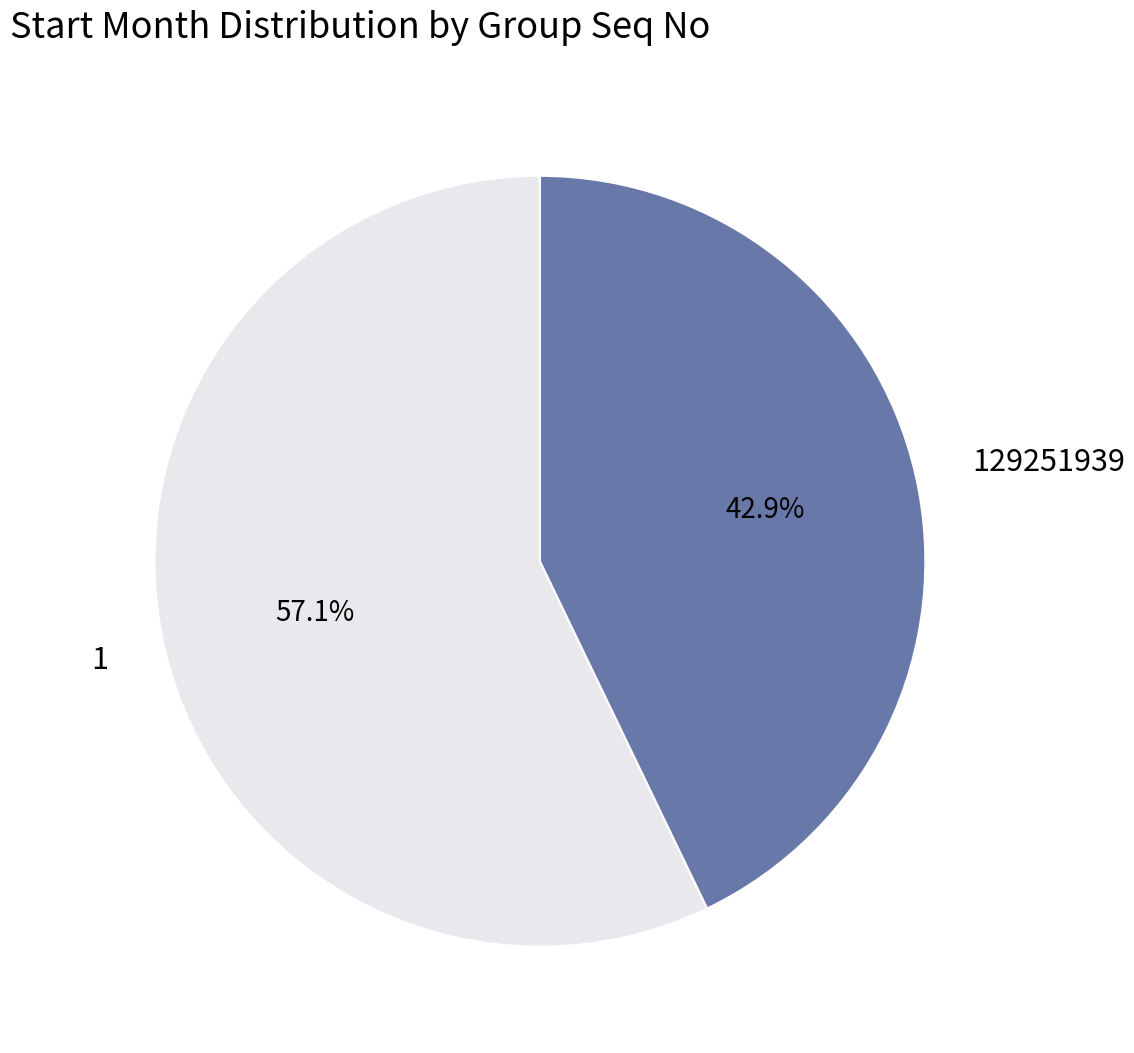

Approximately how many times larger is the value at 1 compared to 129251939?

1.3